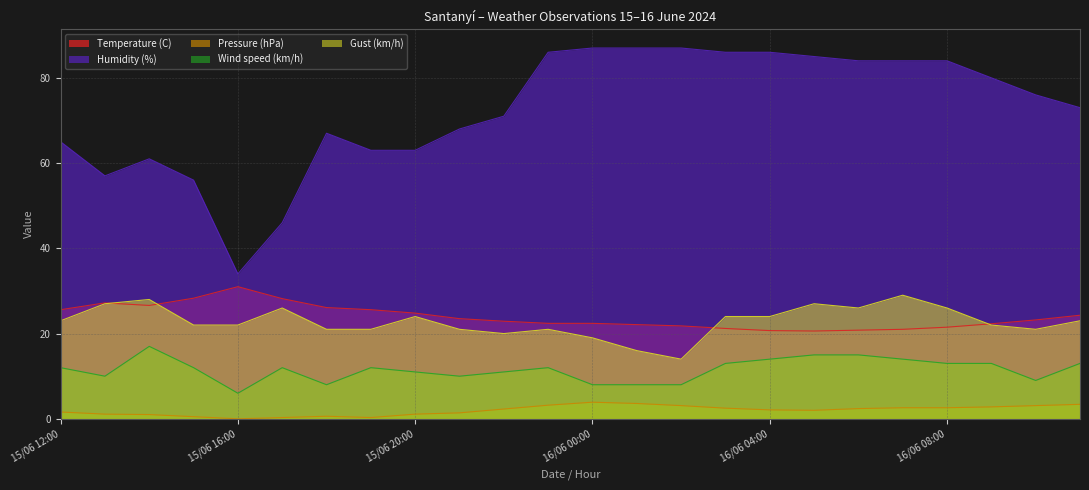

List the series in order of their peak value, highest first.

Humidity (%), Temperature (C), Gust (km/h), Wind speed (km/h), Pressure (hPa)